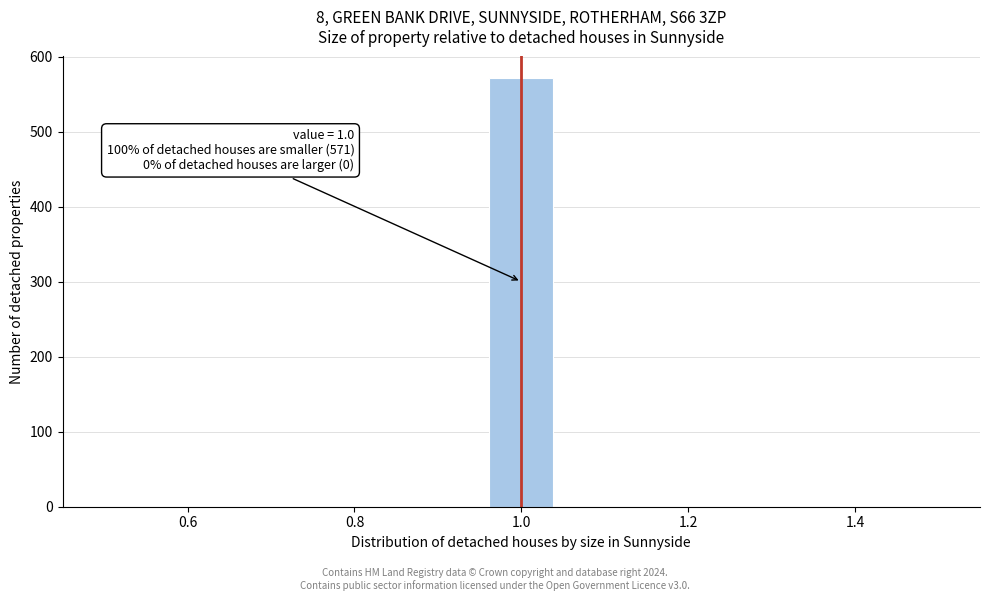

Read against the x-axis, roughly where is the centre of the tallest bar?

1.00